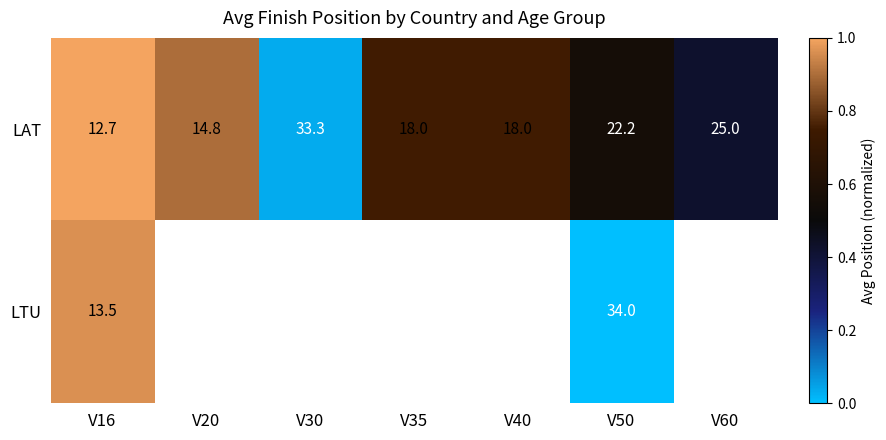

Which series has the widest spread of values?

LAT